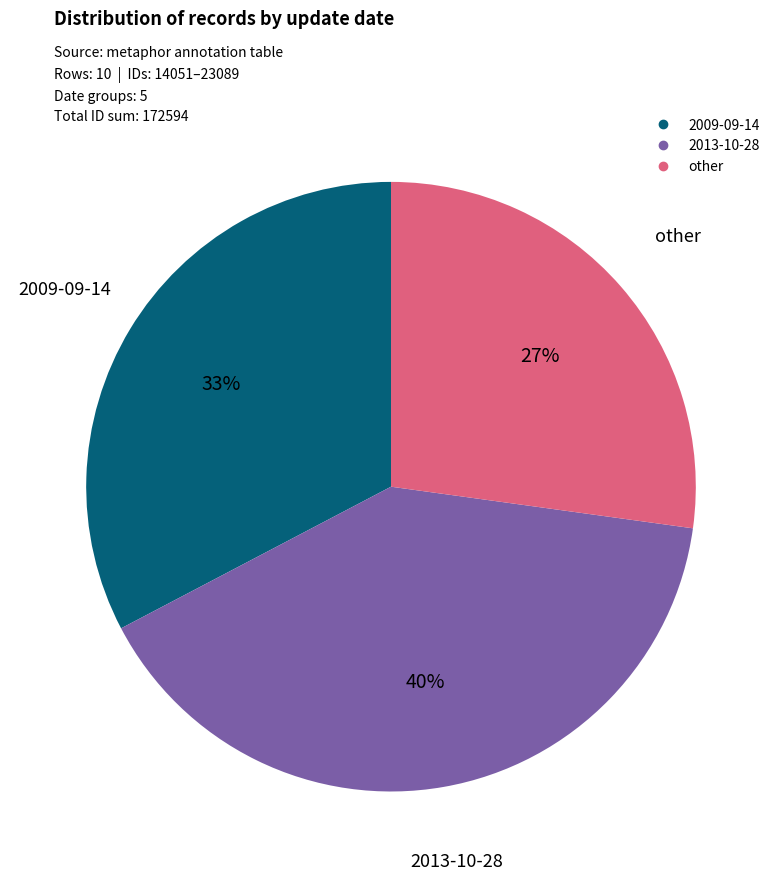

Count the number of slices in the pie.

3